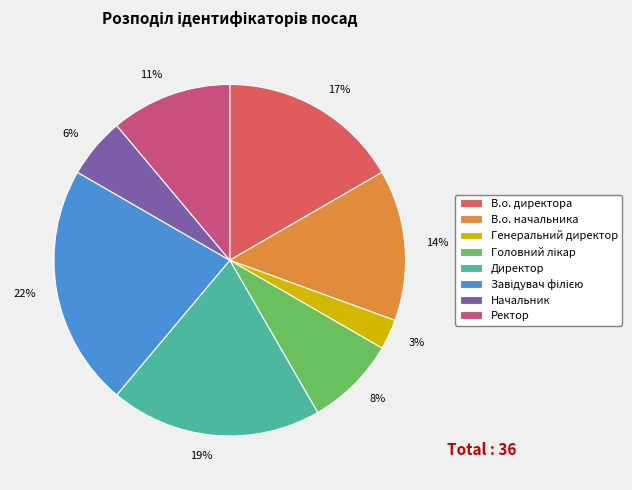

How many segments does this pie chart have?

8